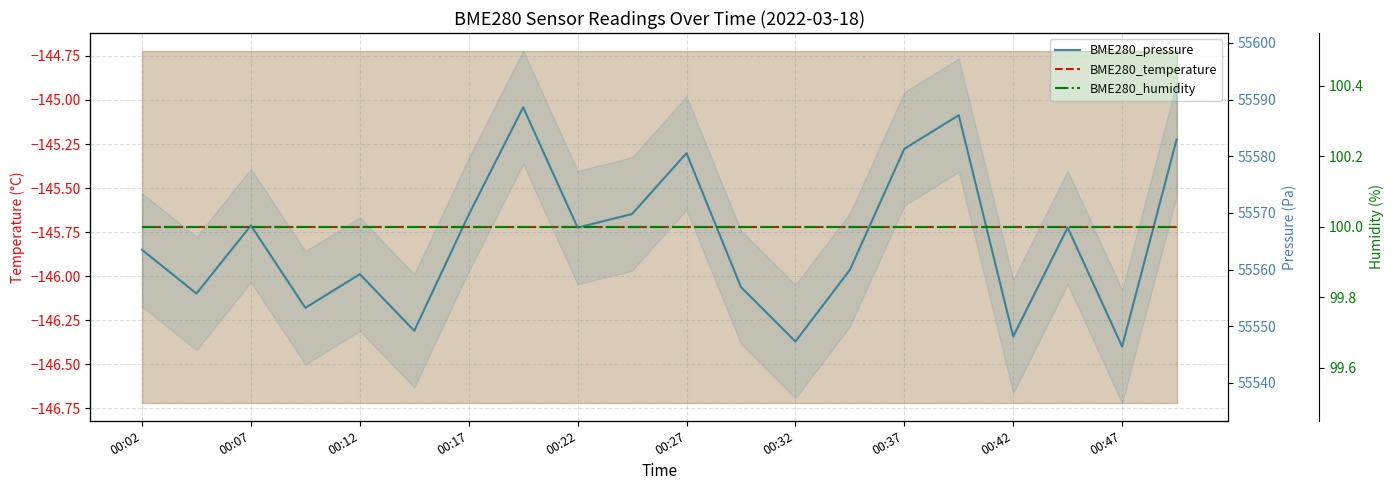

At 00:27, list the series in order from largest to smallest.

BME280_pressure, BME280_humidity, BME280_temperature